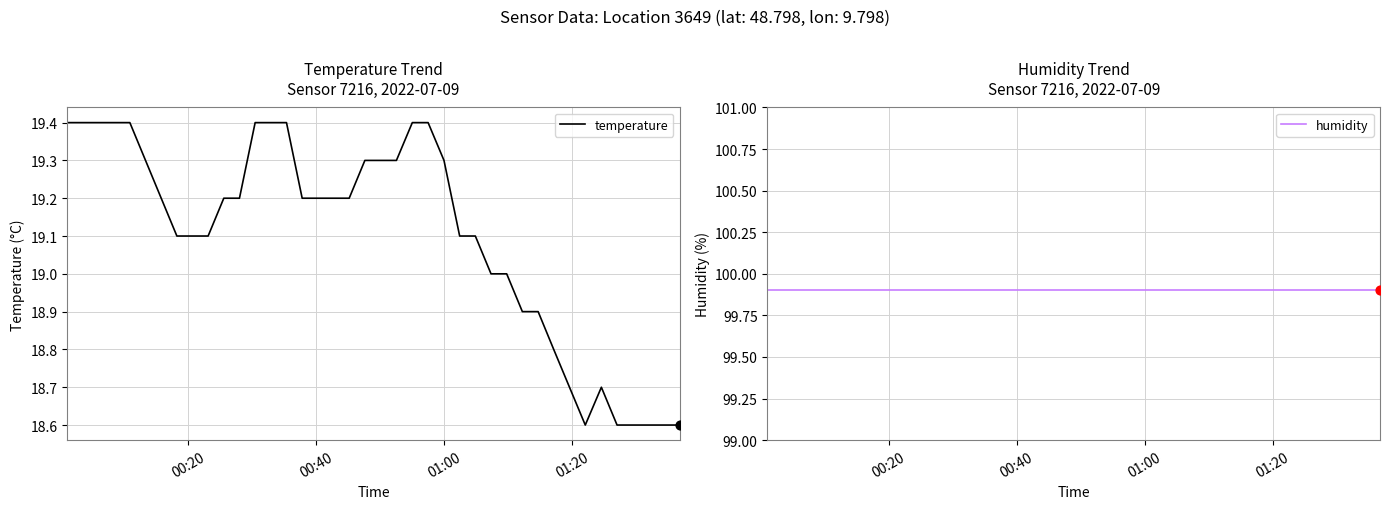

Which series contains the lowest Y value?

temperature